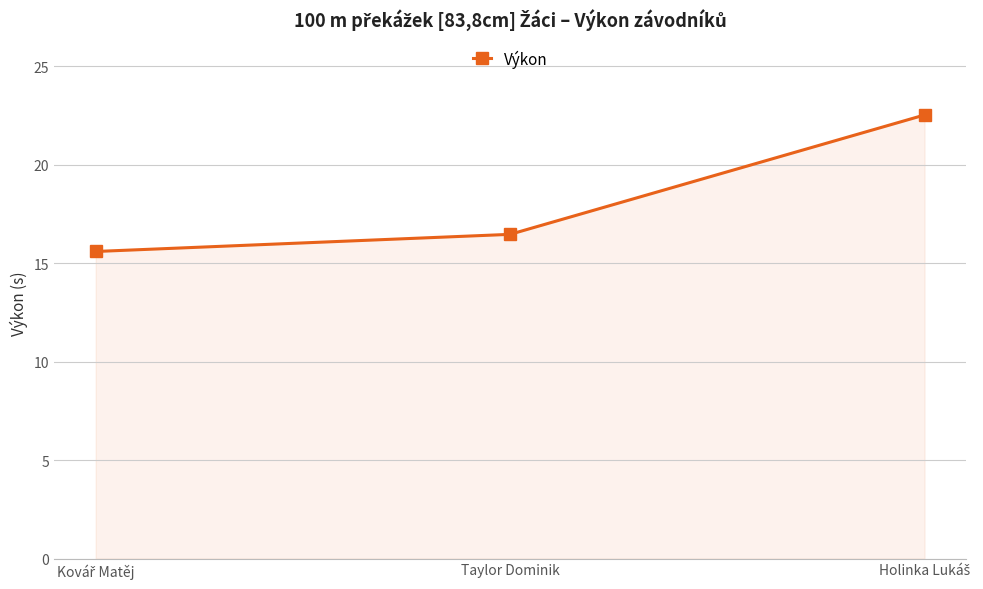

What value does the data have at Taylor Dominik?

16.5